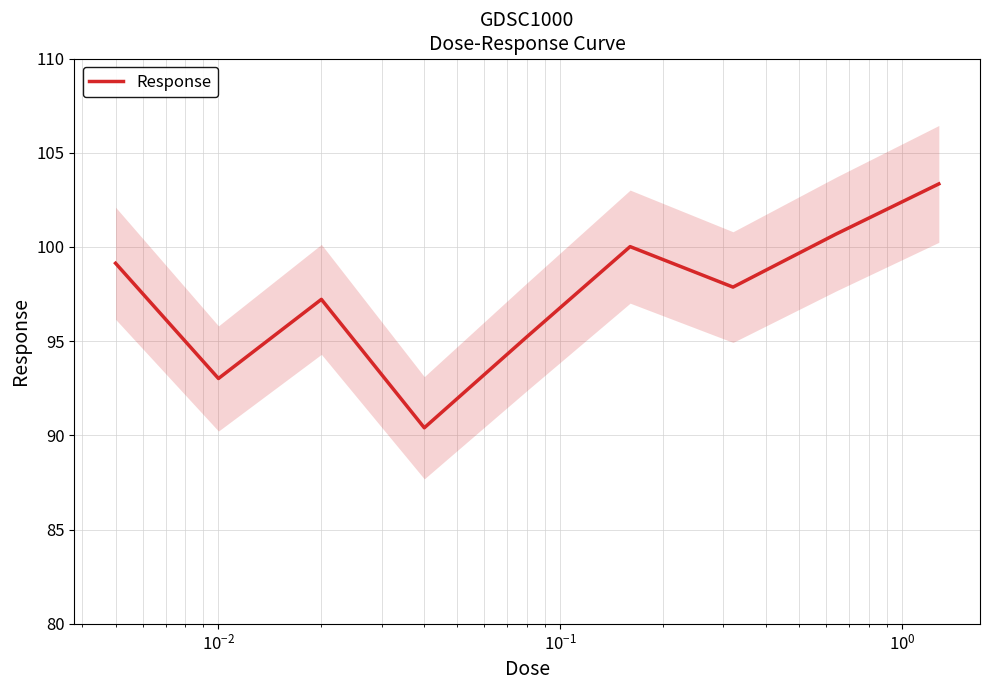

What is the minimum value for Response?

90.4